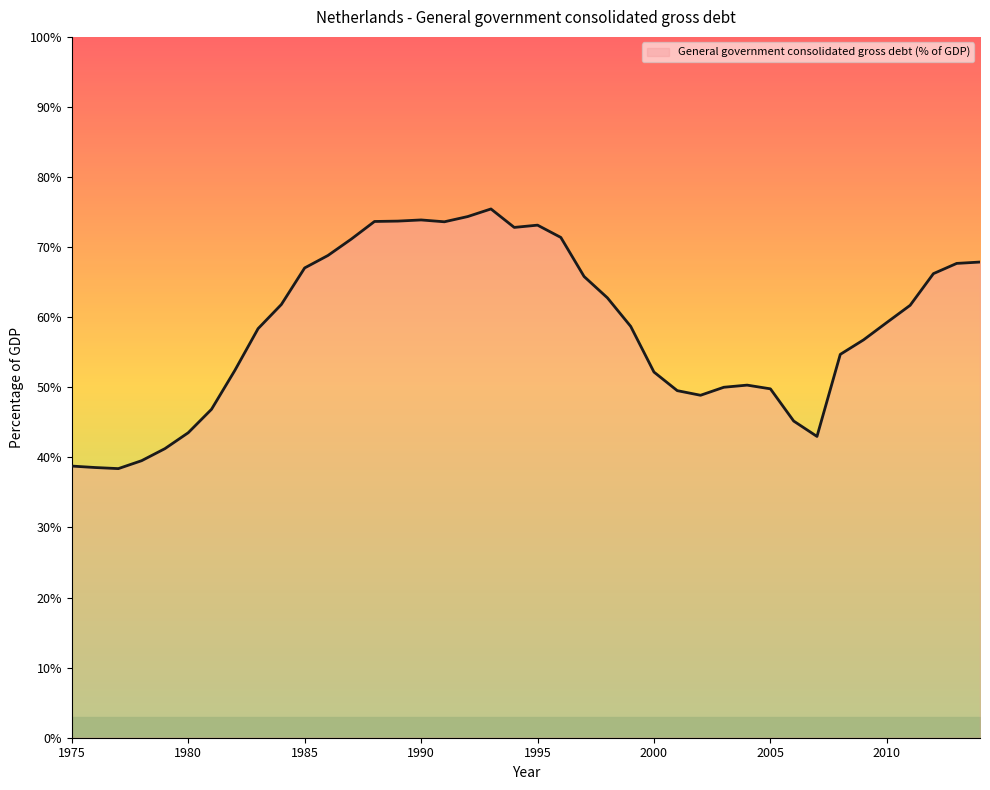

What is the maximum value shown in the chart?

75.4